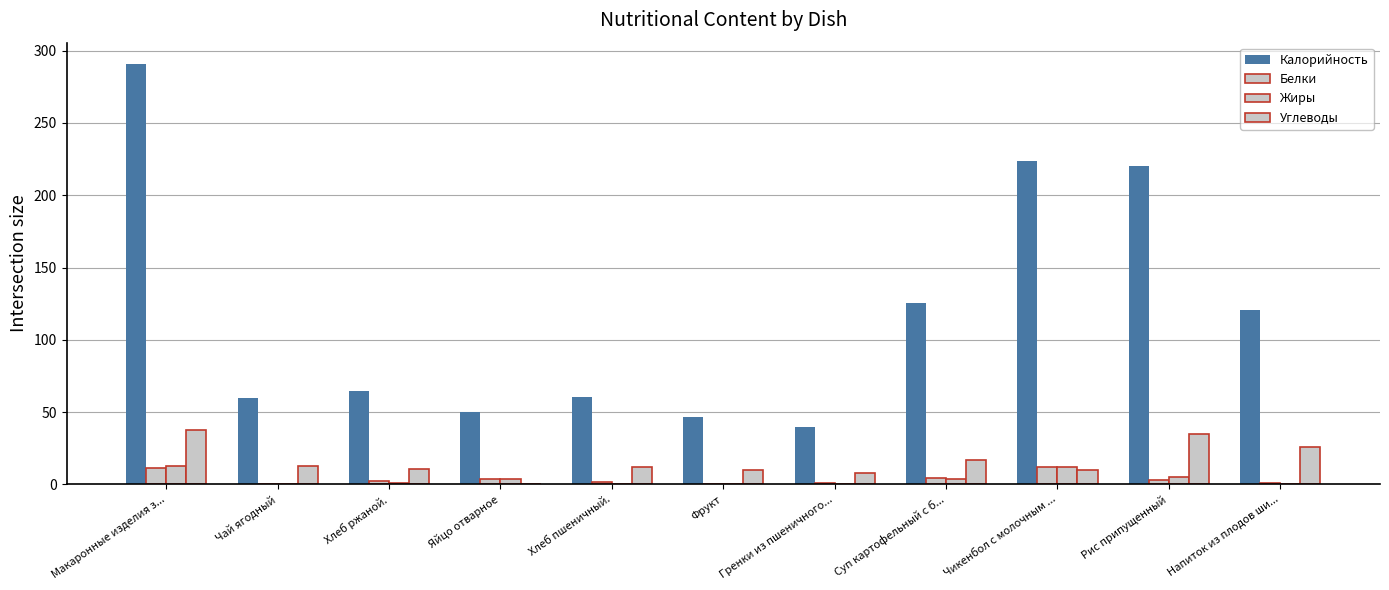

The value of Углеводы at Хлеб пшеничный. is 3.4. True or false?

False